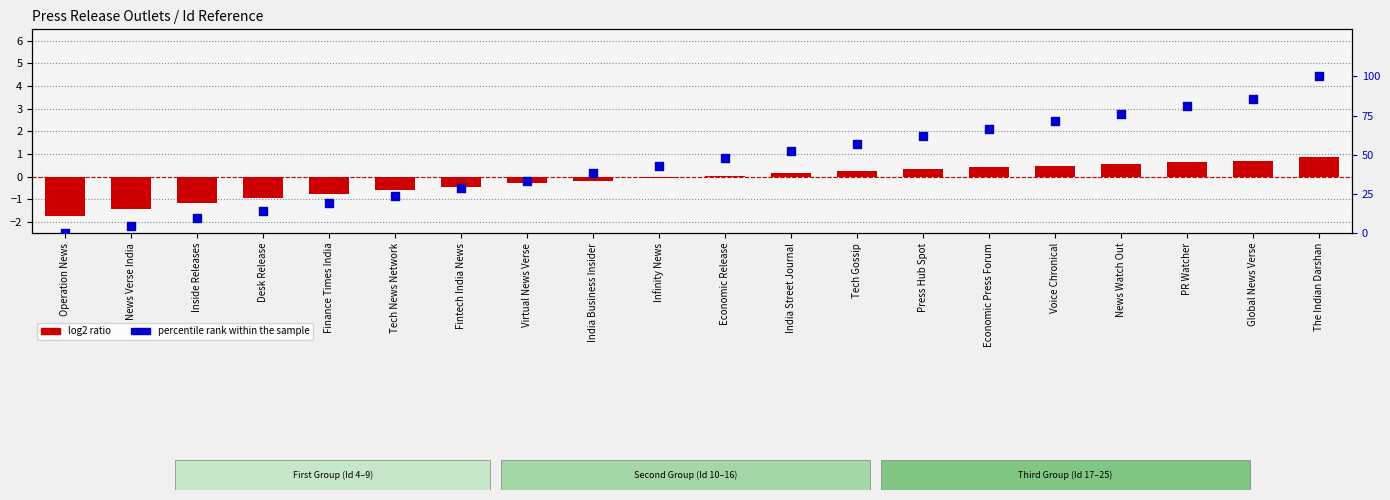

Which series has the largest Y range (max minus min)?

percentile rank within the sample